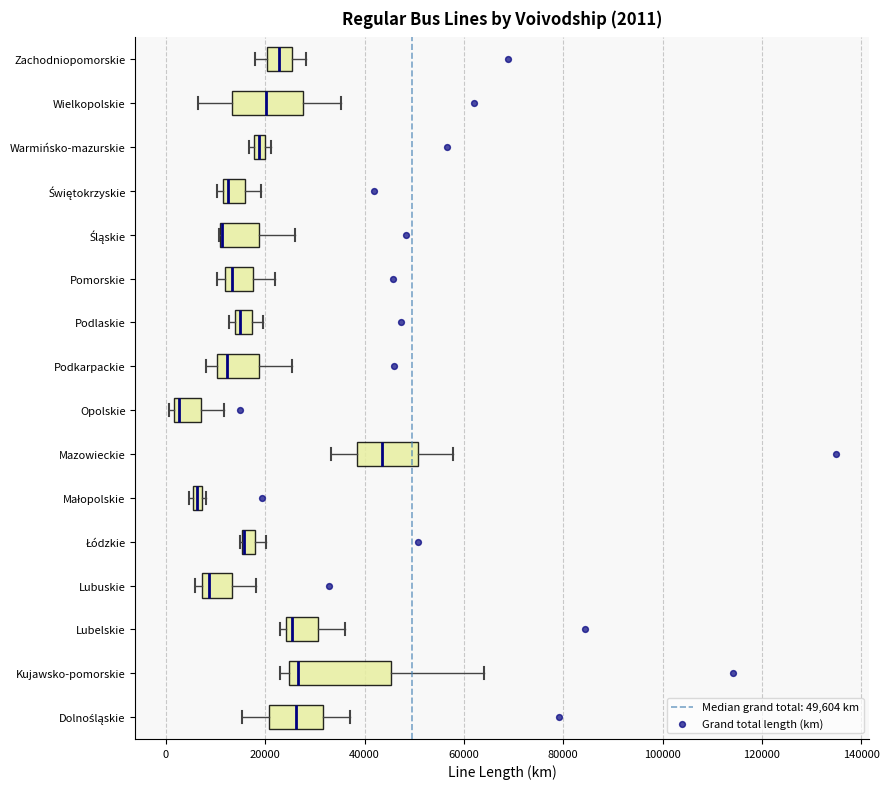

Comparing the boxes themselves (not the whiskers), which one is the widest?

Kujawsko-pomorskie